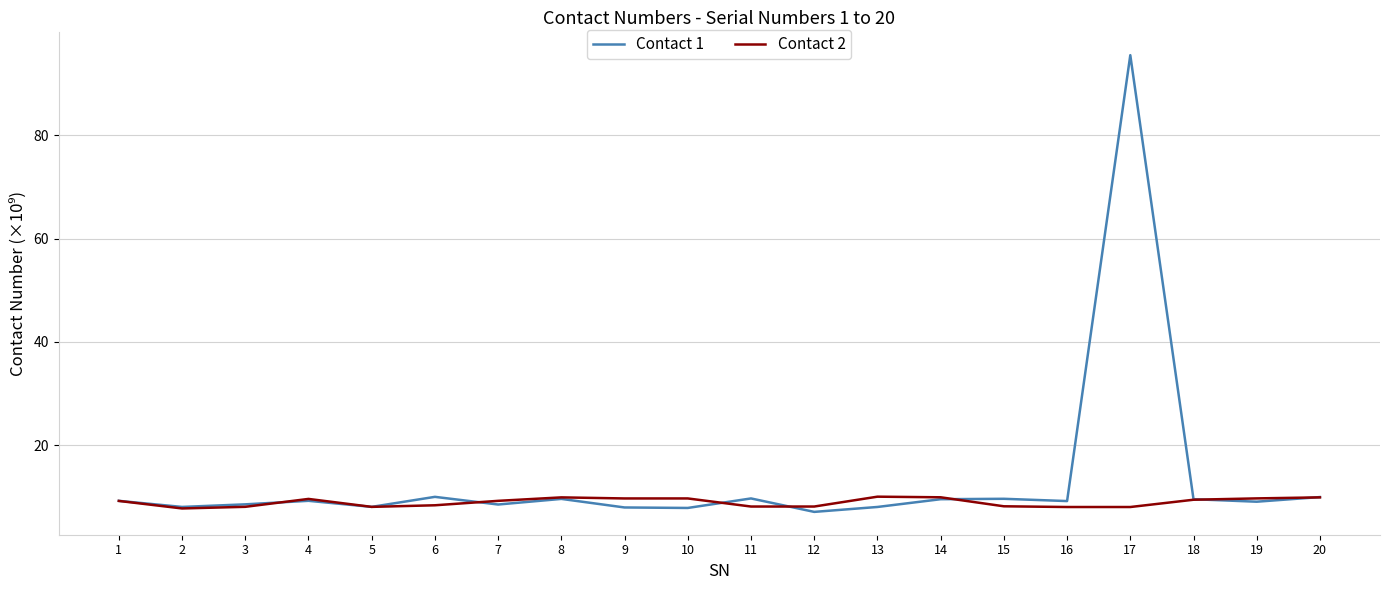

What is the approximate value of Contact 1 at 13?

8.0